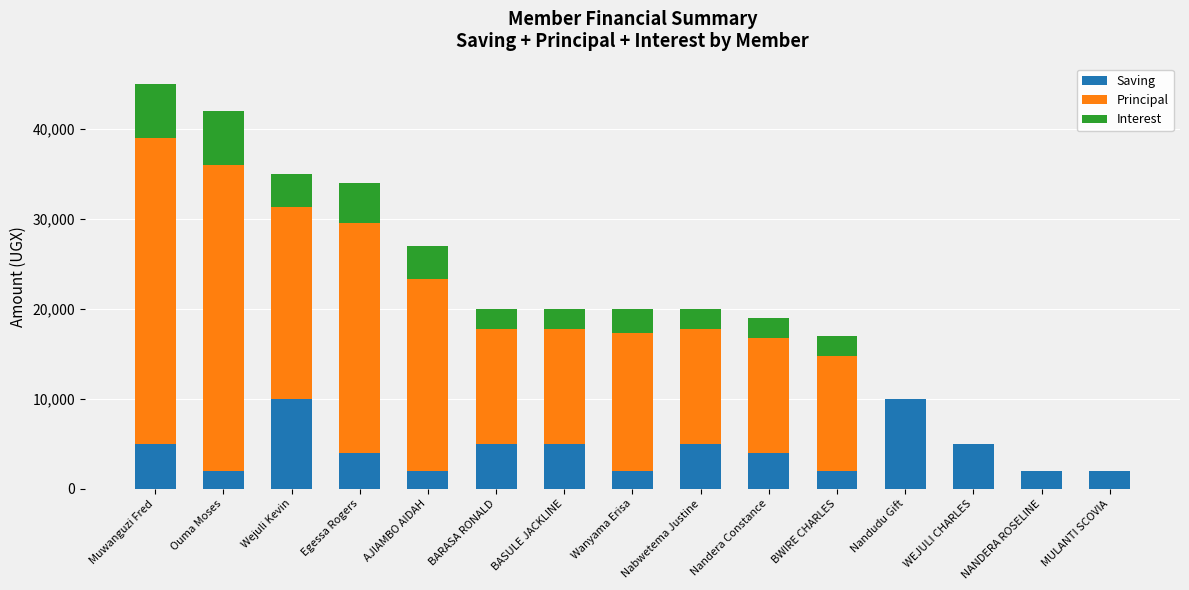

What is the total value across all series at Ouma Moses?

42000